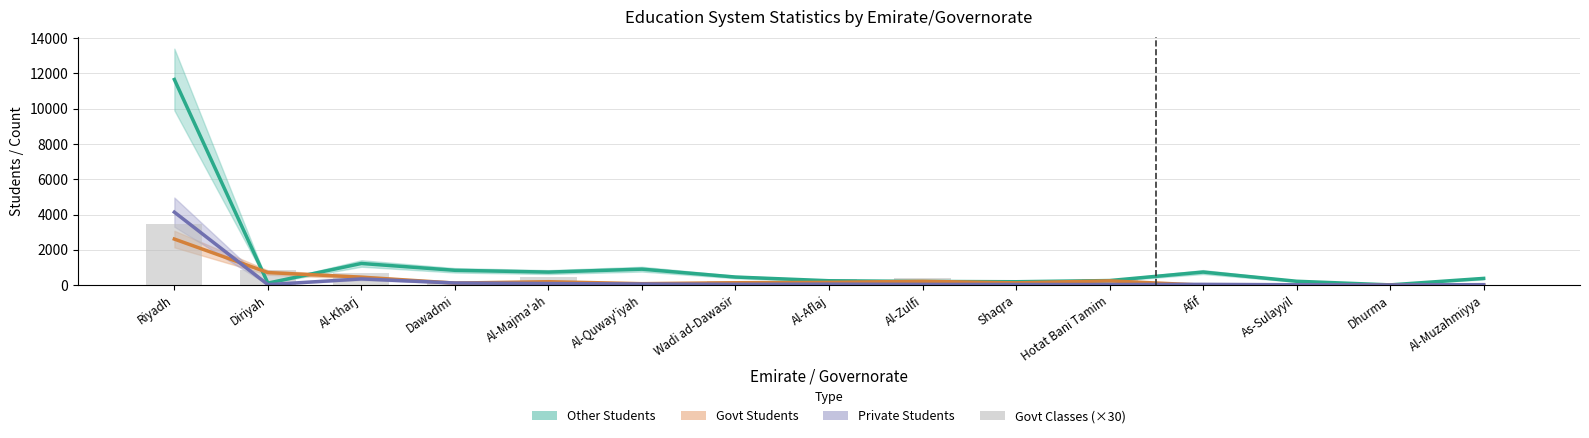

What is the sum of the Govt Classes (scaled) values at Al-Zulfi and Al-Quway'iyah?

600